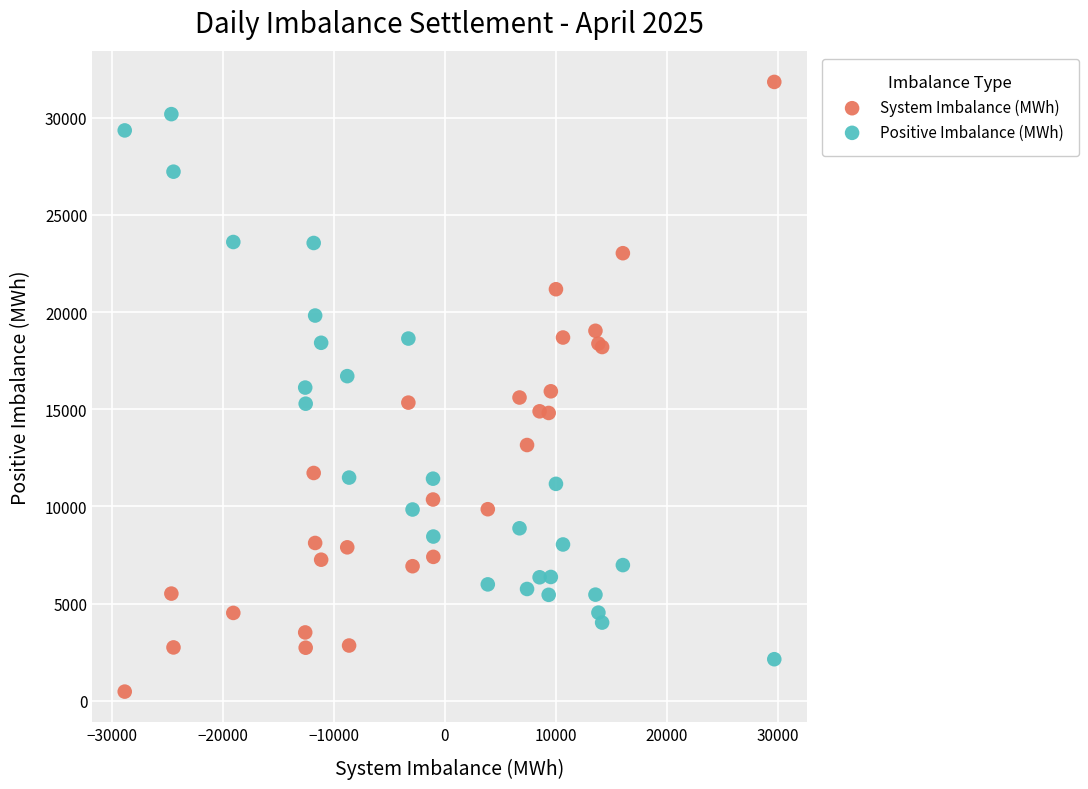

What are all the series names shown in the legend?

System Imbalance (MWh), Positive Imbalance (MWh)